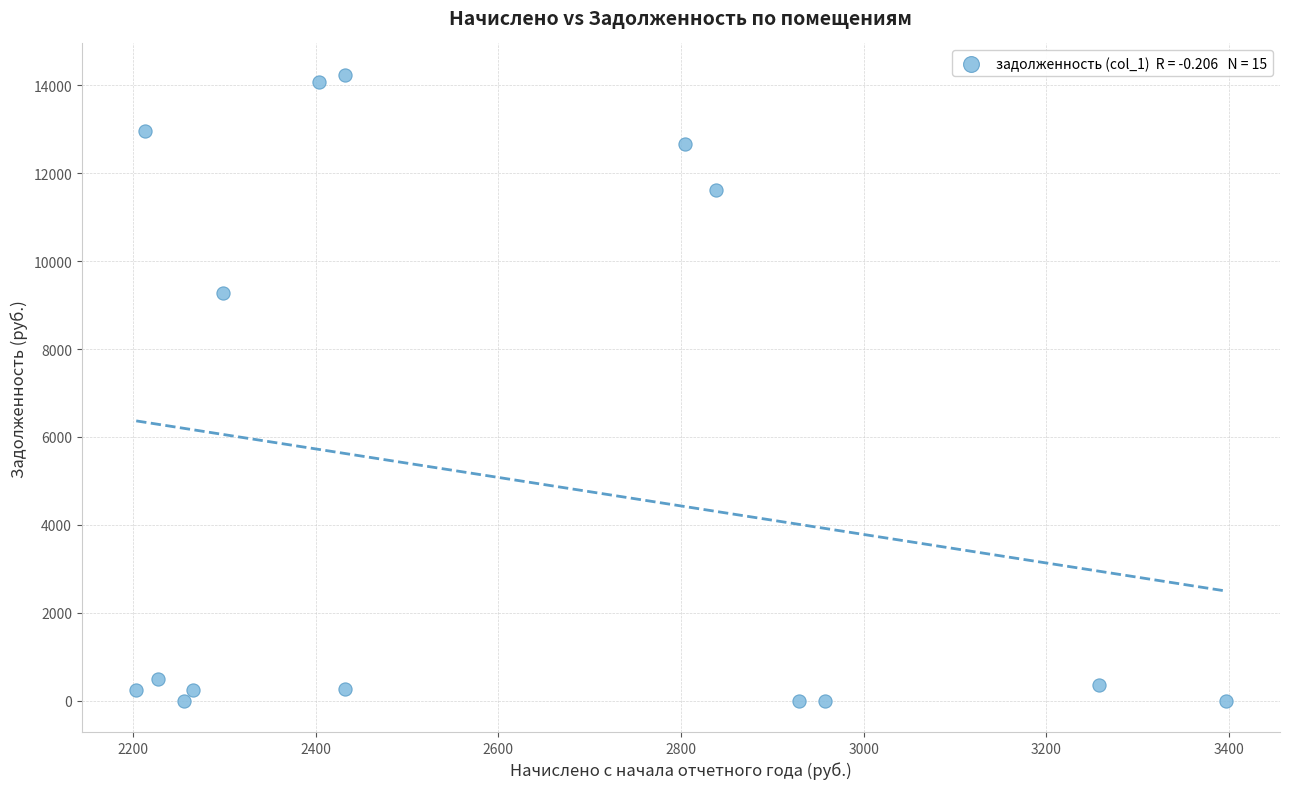

What is the range of X values (max minus min)?

1192.5